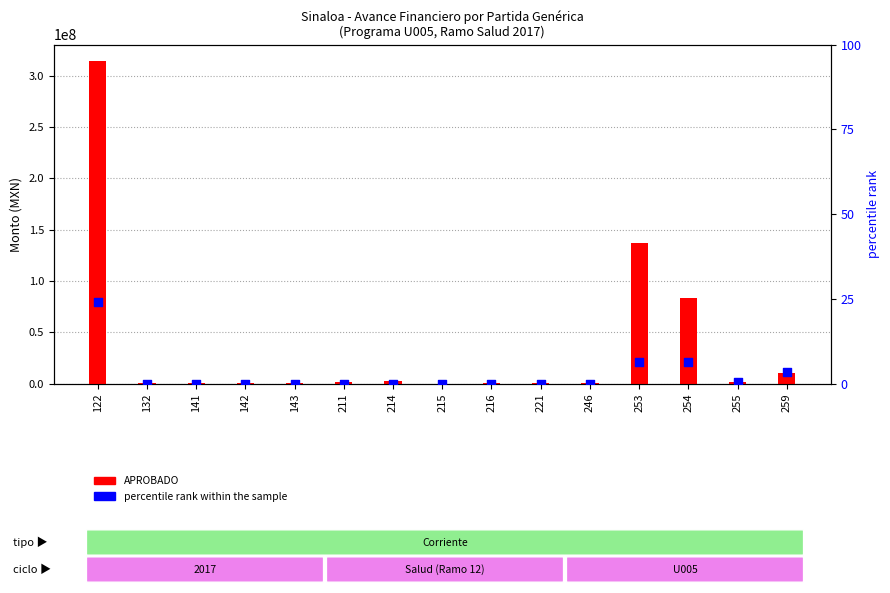

What are all the series names shown in the legend?

APROBADO, percentile rank within the sample